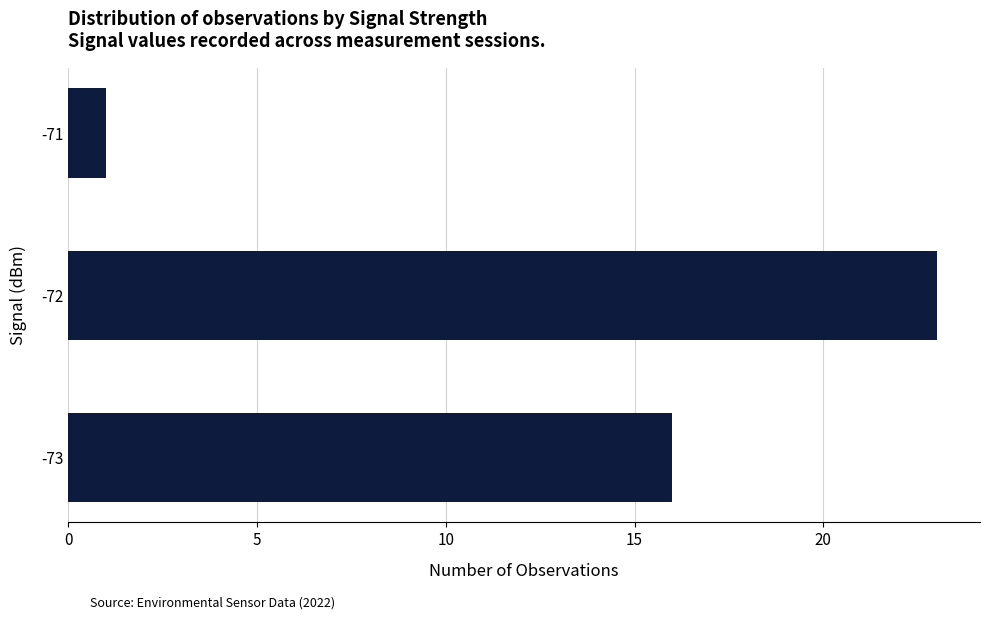

What is the change in value from -73 to -71?

-15